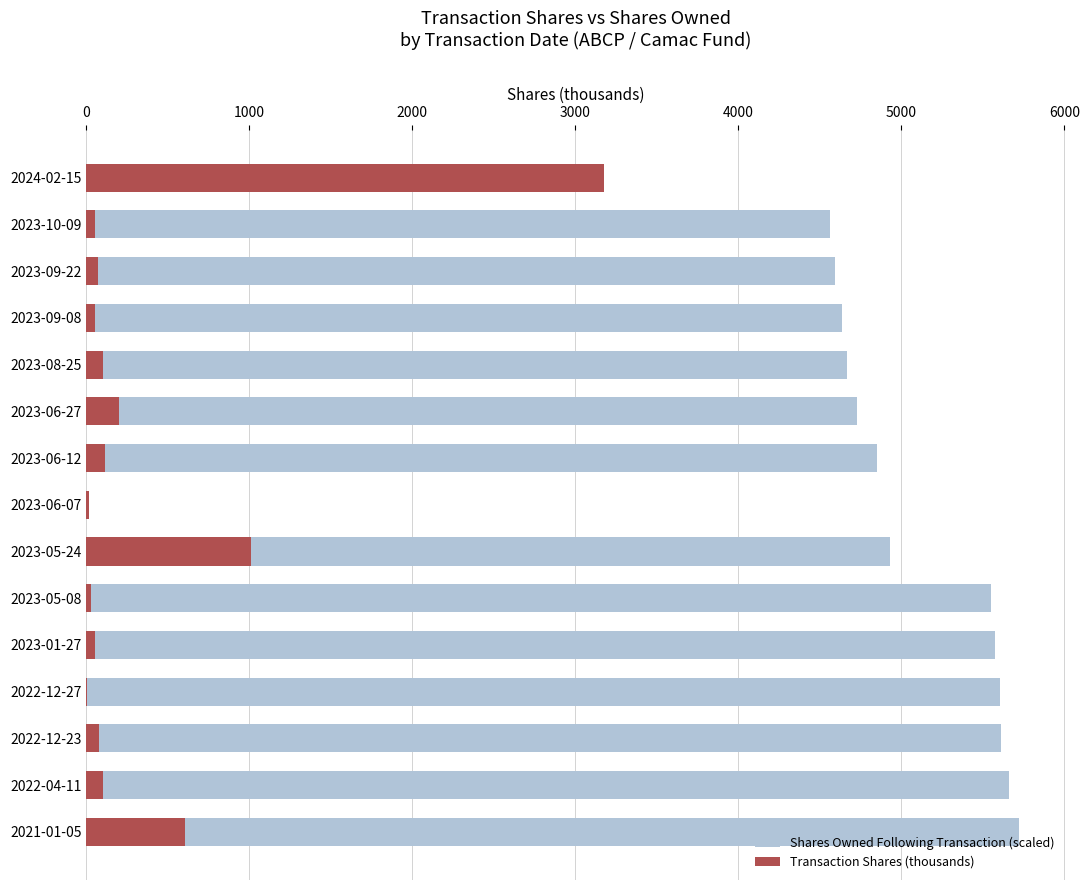

Which series has the largest total across all categories?

Shares Owned Following Transaction (scaled)